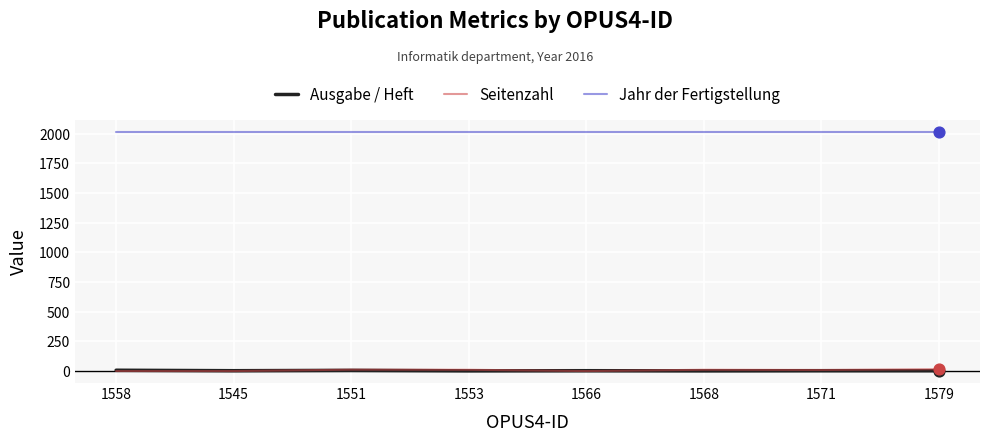

Which series has the largest total across all categories?

Jahr der Fertigstellung